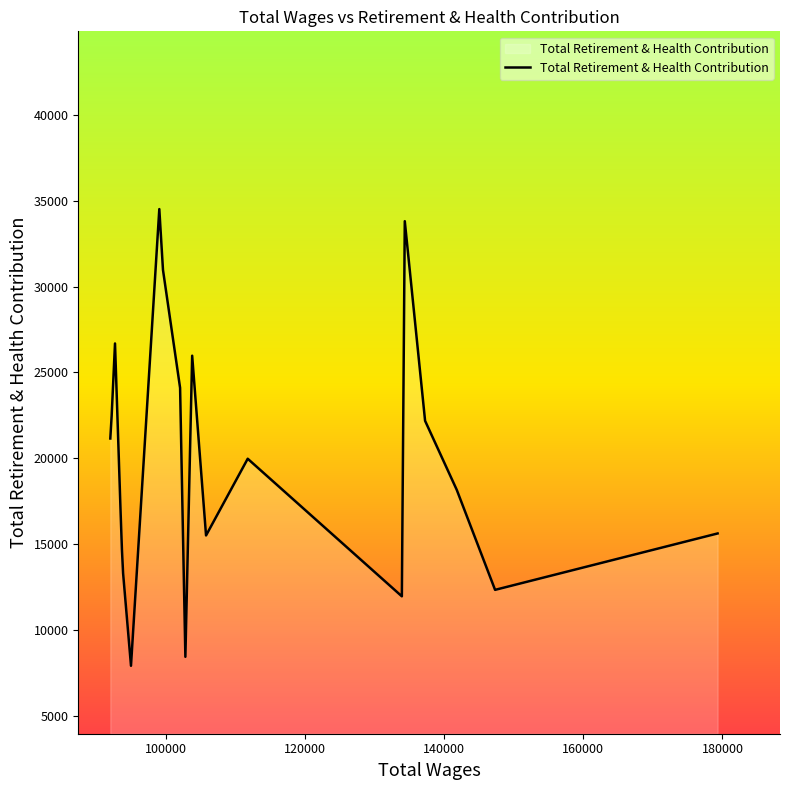

What is the smallest value displayed?

7914